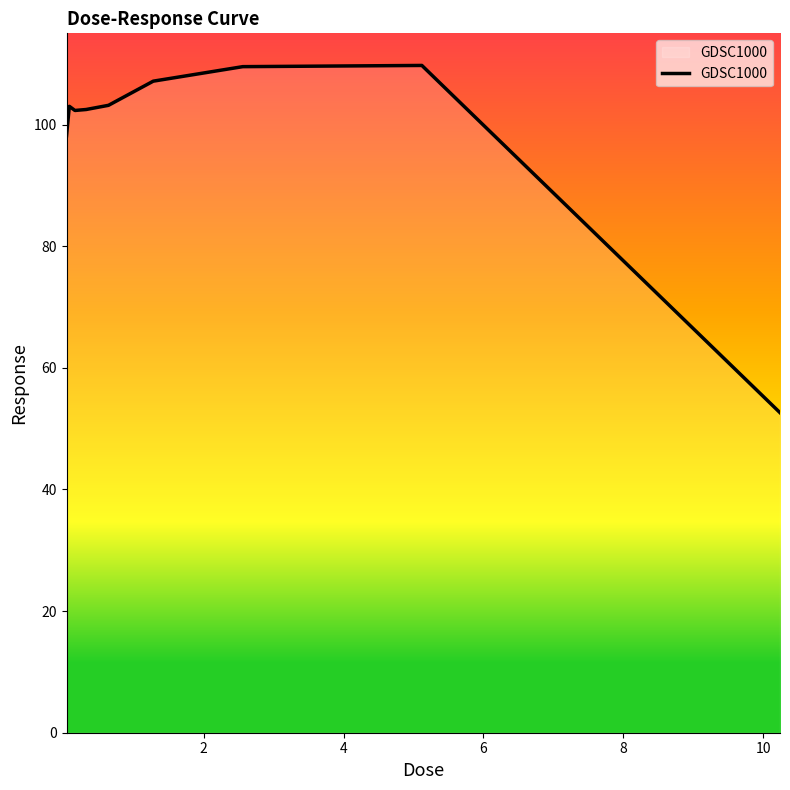

What is the difference between the maximum and minimum values?

57.1